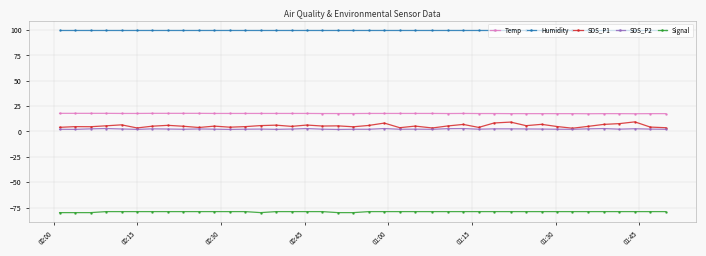

True or false: SDS_P1 has more than 0 interior local peaks.

True